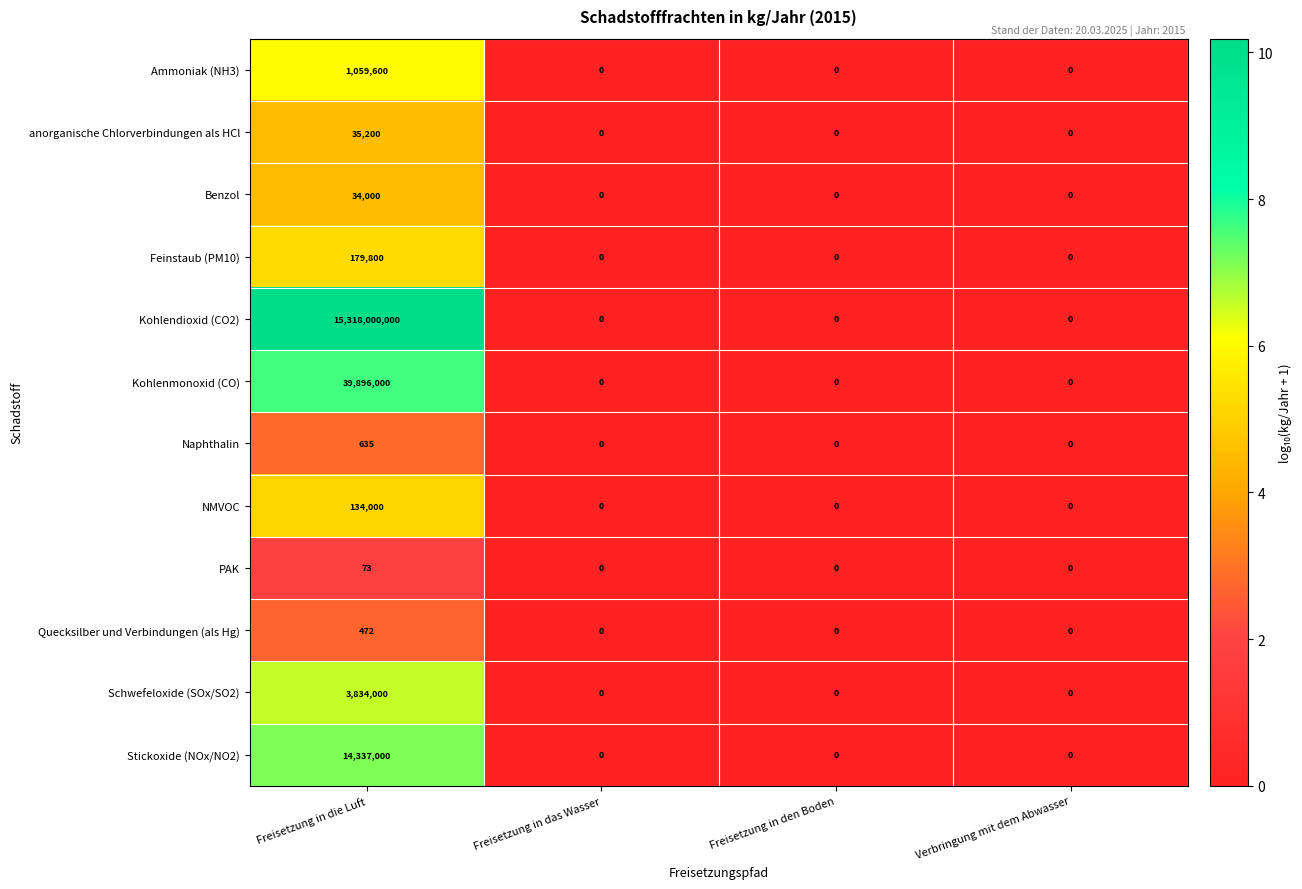

Count the number of categories in the chart.

4